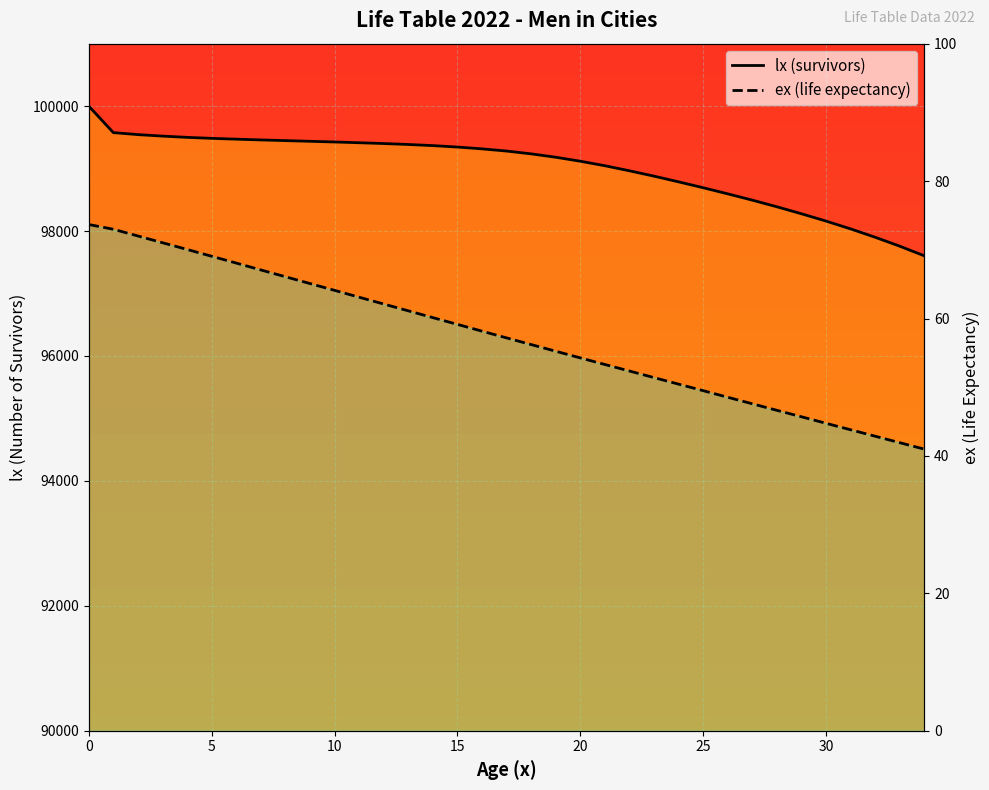

How many data points in lx (survivors) are above 99281?

17